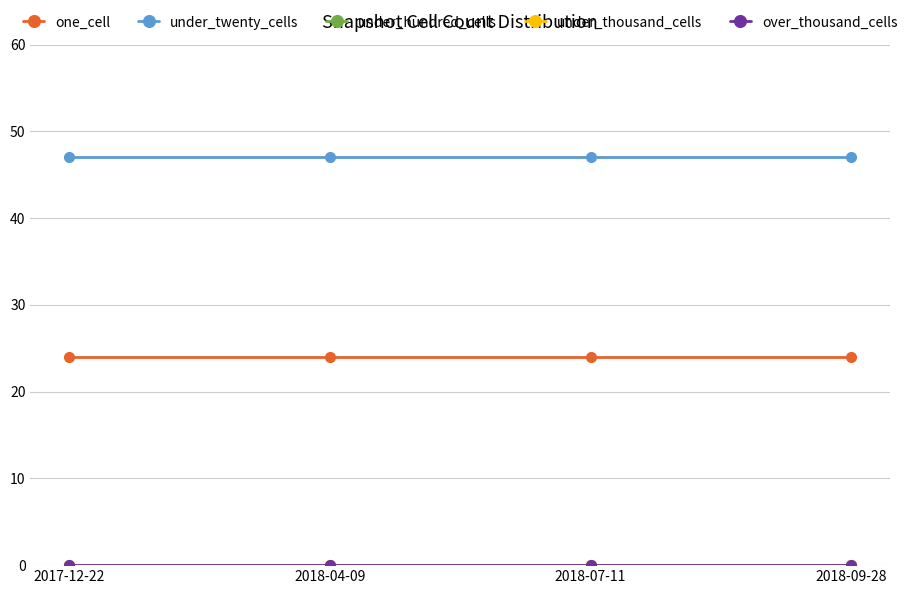

Does the chart have visible grid lines?

Yes